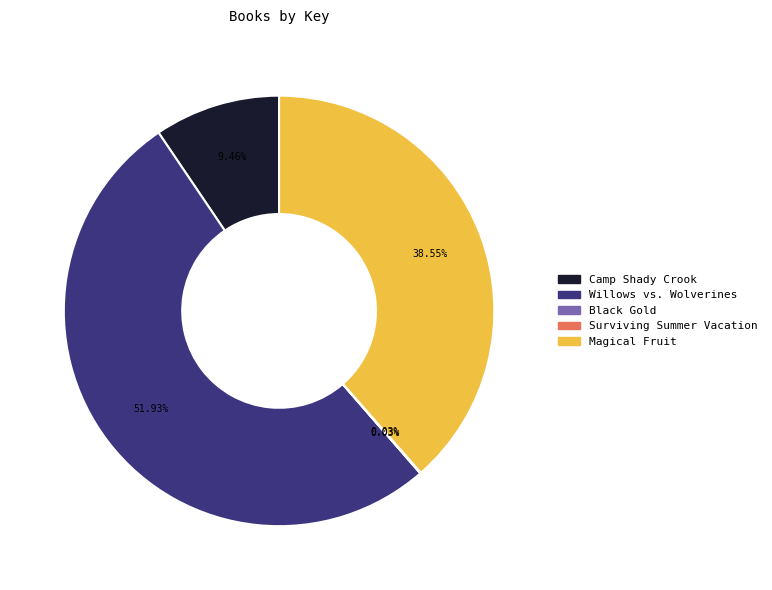

What percentage do Willows vs. Wolverines and Camp Shady Crook together represent?

61.4%